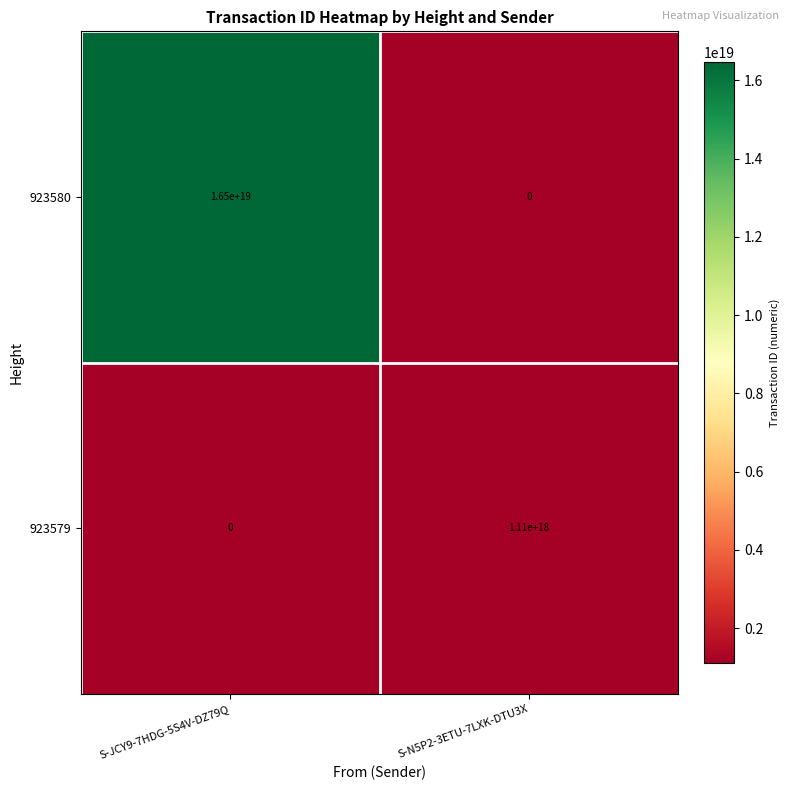

Is it true that 923580 equals 5819667814754723840 at S-JCY9-7HDG-5S4V-DZ79Q?

False